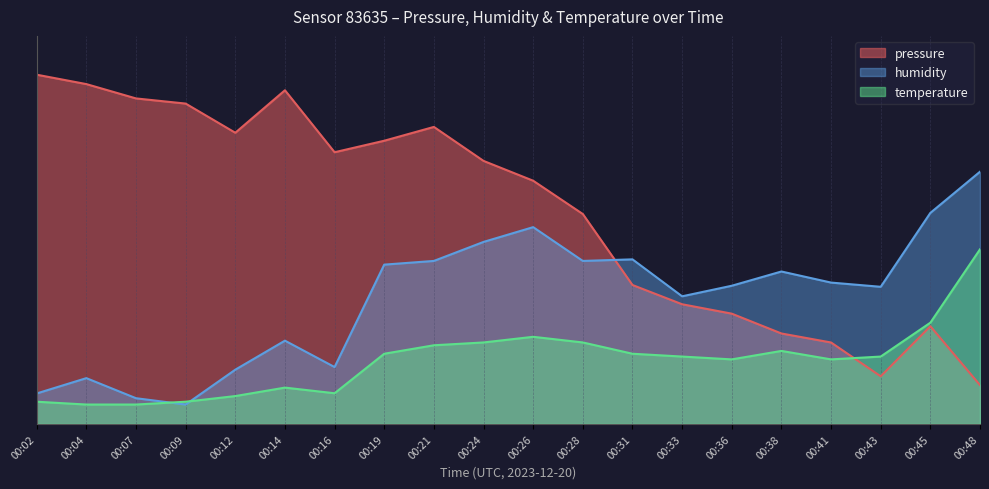

Rank the series by their average value, from highest to lowest.

pressure, humidity, temperature